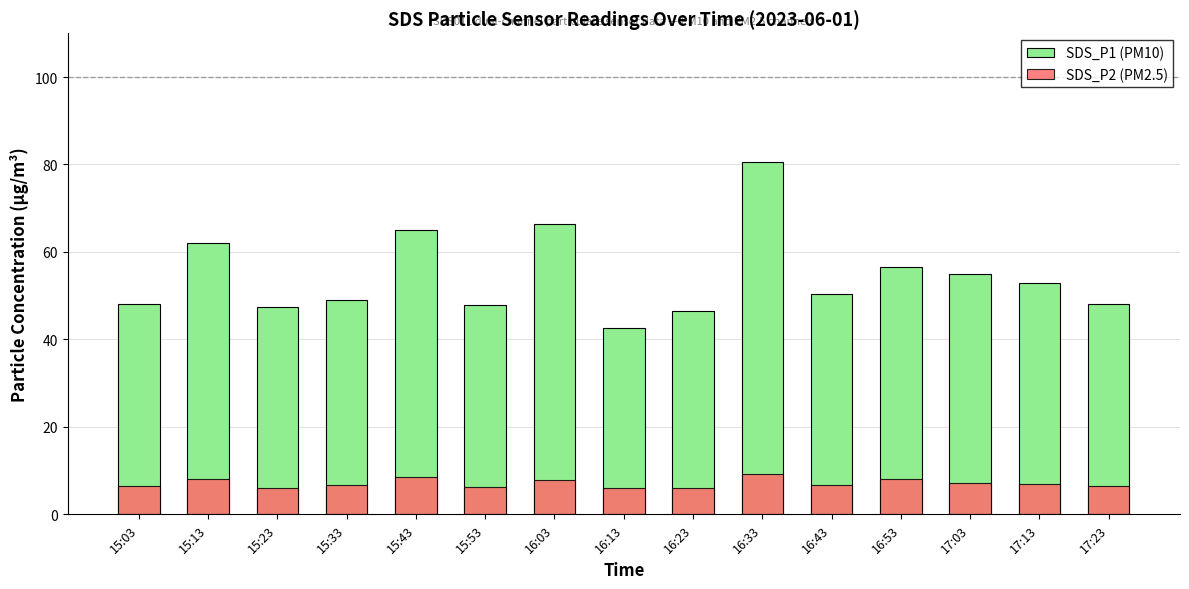

What is the highest value of the SDS_P2 (PM2.5) series?

9.3